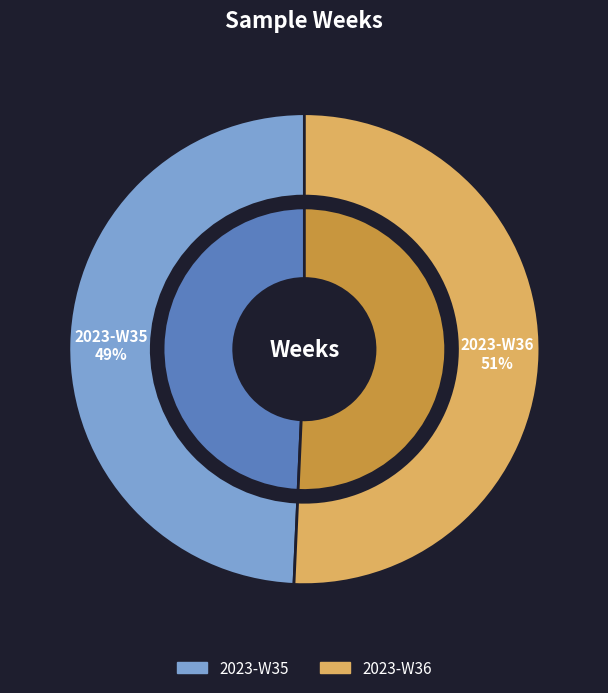

To the nearest percent, what percentage of the pie is 2023-W35?

49%